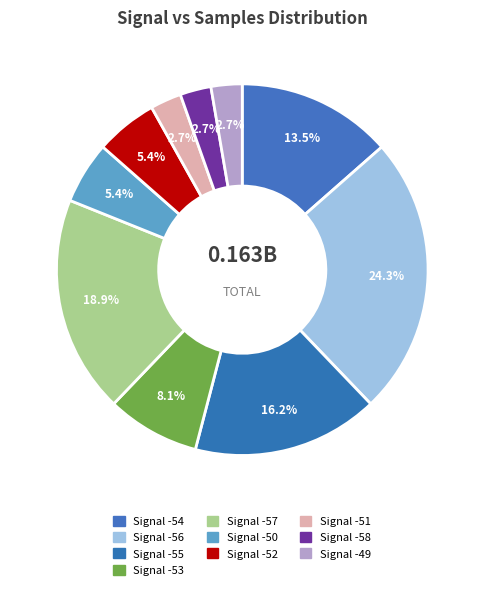

Which category has the biggest portion of the pie?

Signal -56